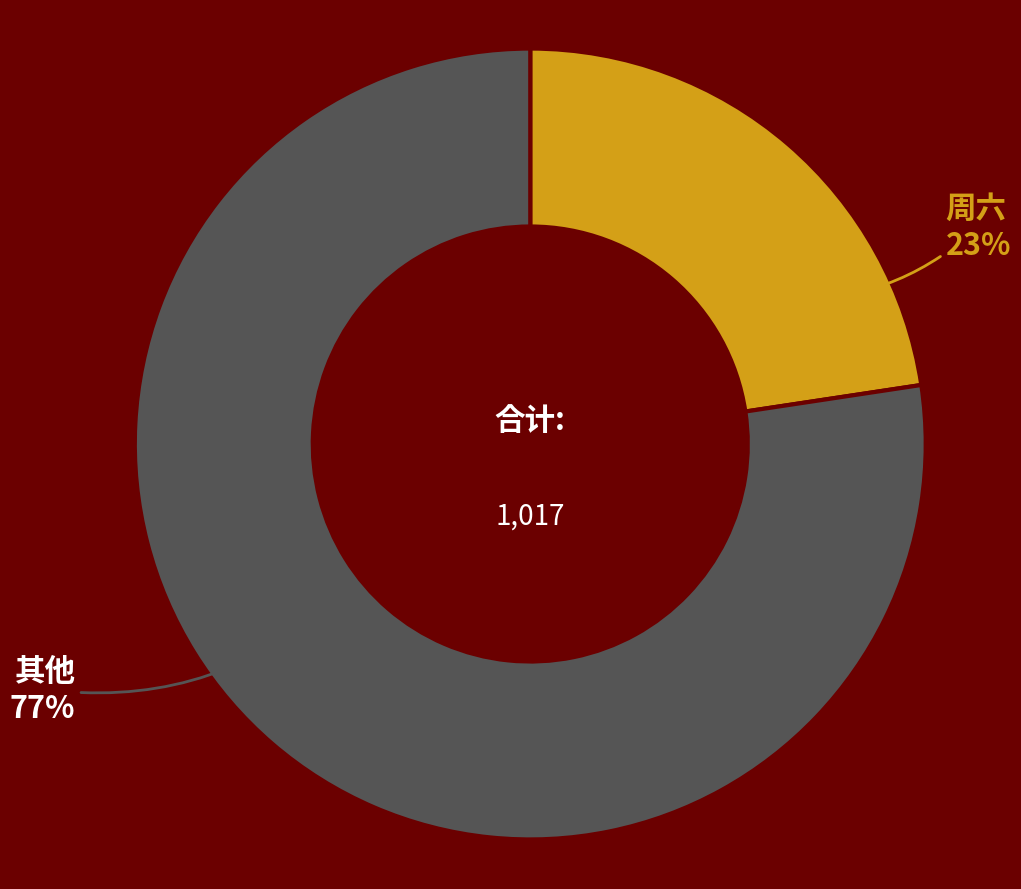

Is the sum of 其他 and 周六 greater than half?

Yes